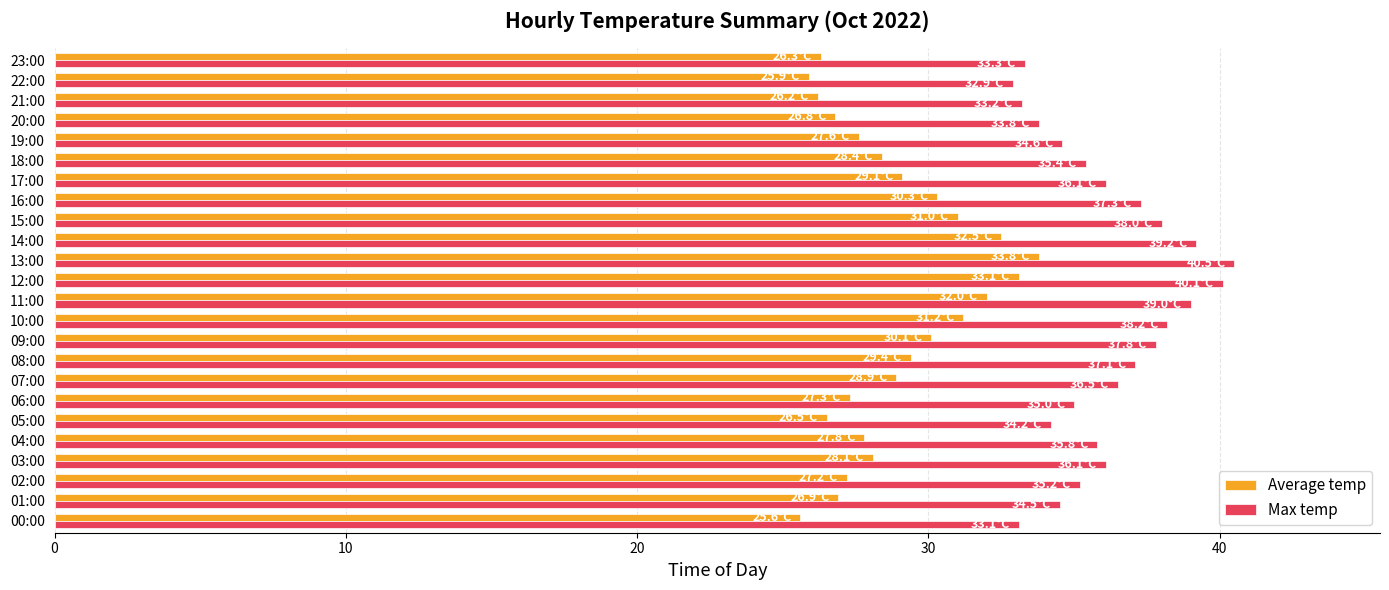

Which series has the widest spread of values?

Average temp